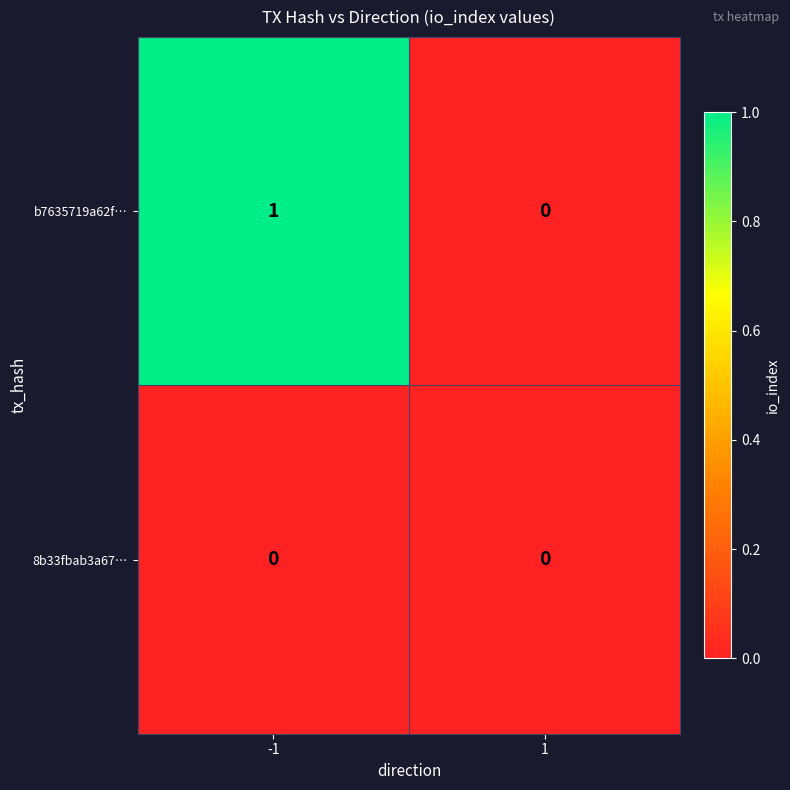

Rank the series by their average value, from highest to lowest.

b7635719a62f…, 8b33fbab3a67…